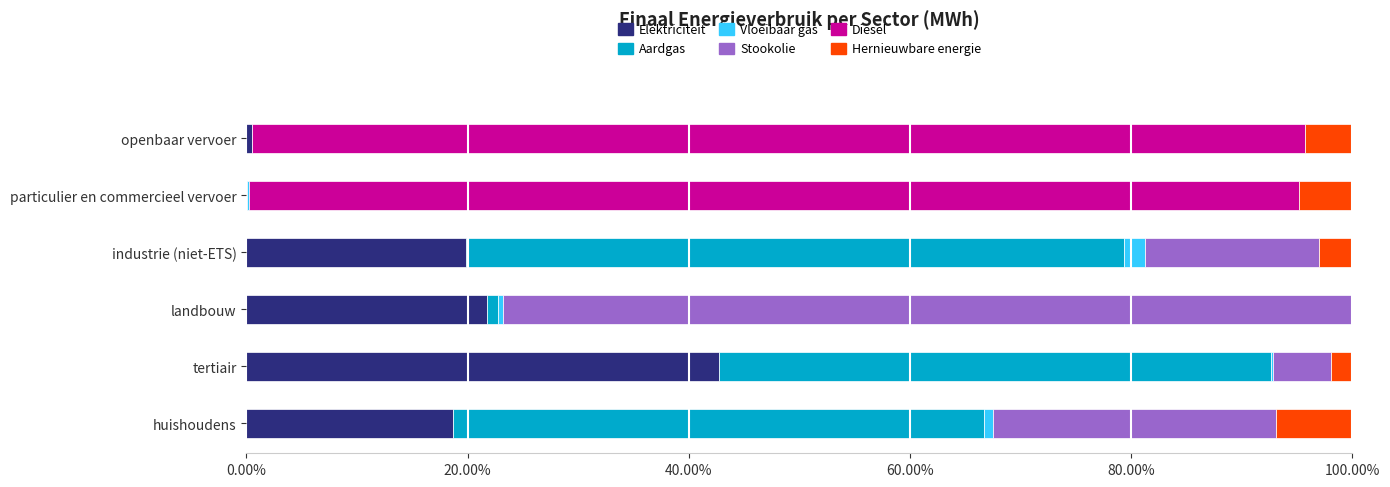

The Elektriciteit series shows 42.7 at tertiair. True or false?

True